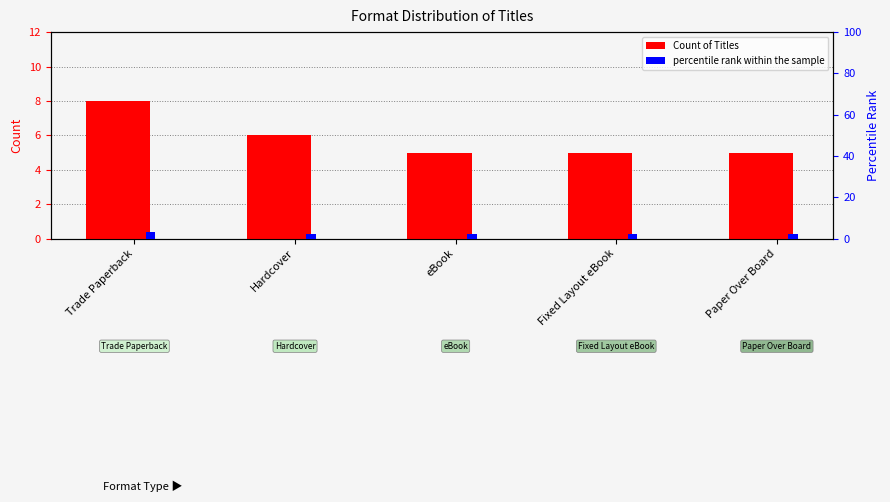

What is the sum of the percentile rank within the sample values at Paper Over Board and Trade Paperback?

5.2